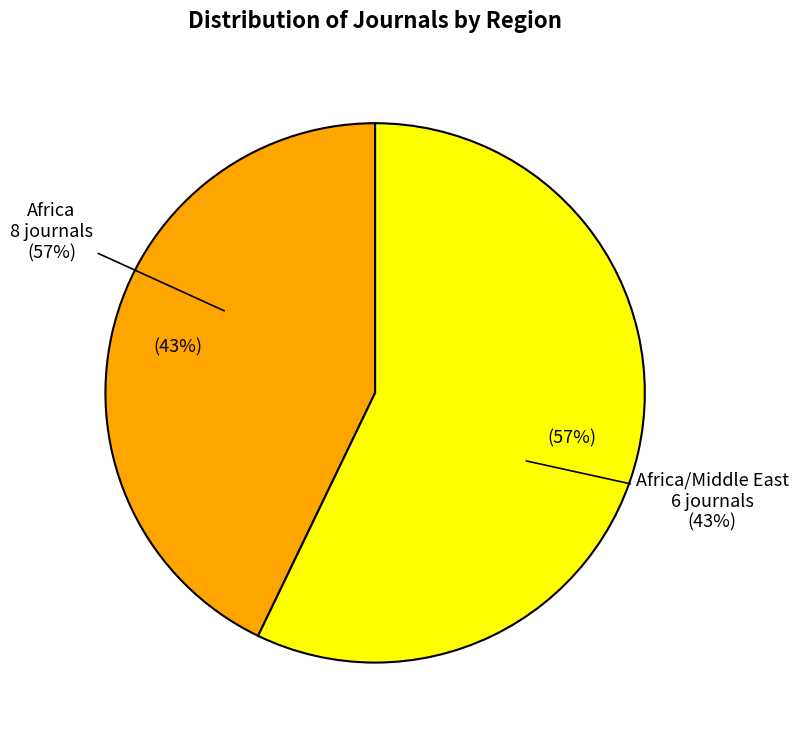

Which category has the smallest portion of the pie?

Africa/Middle East